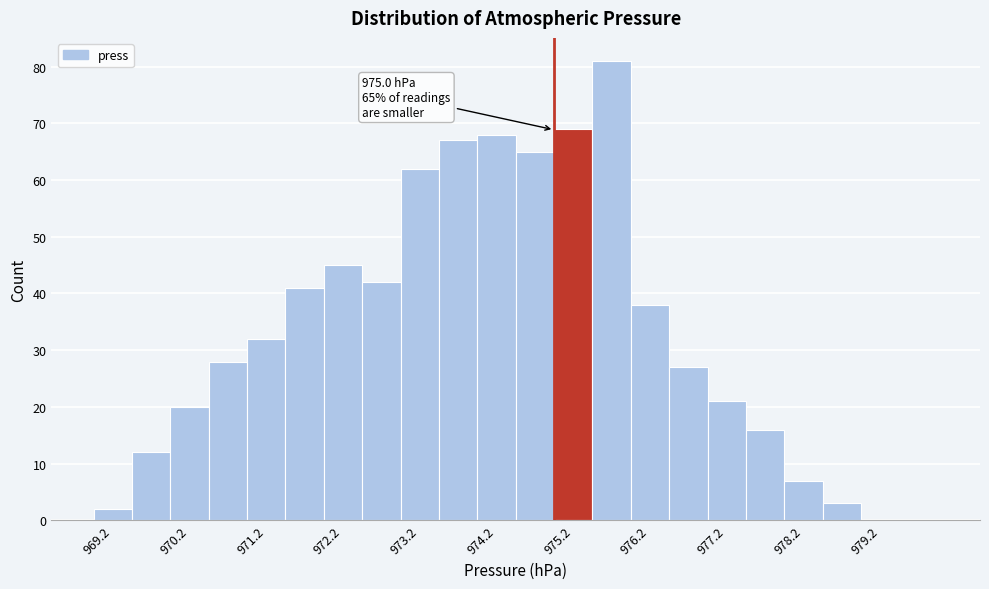

Which range on the x-axis has the tallest bar?

975.5 to 976.0